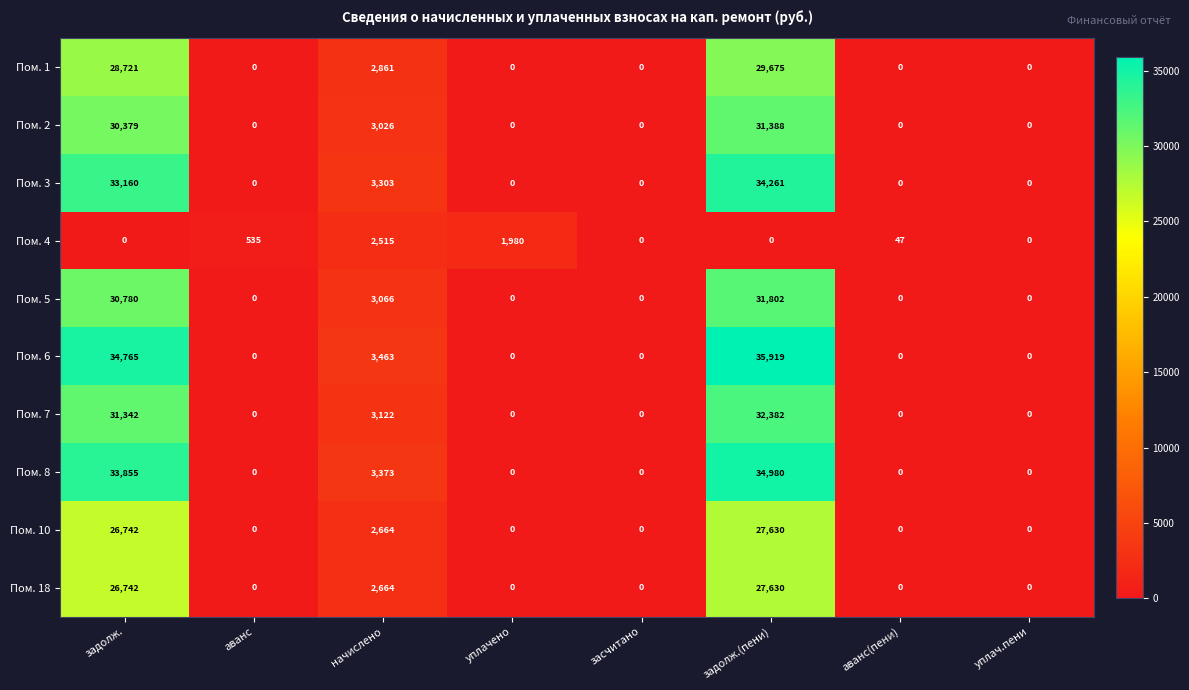

True or false: Пом. 1 has a value of 1127 at начислено.

False